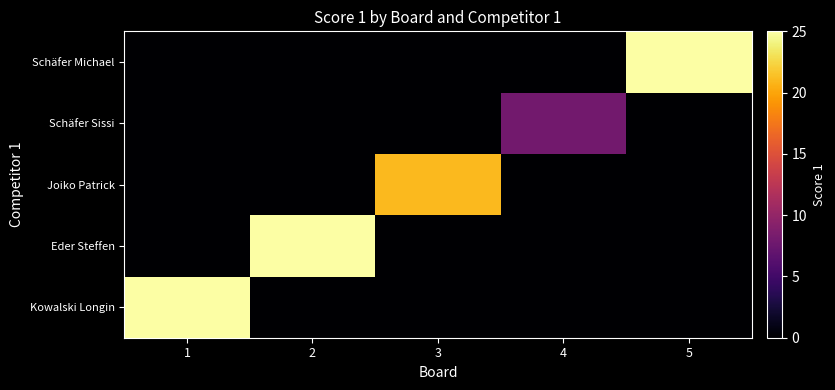

Reading right to left, what are all the values shown in this chart?

Kowalski Longin: 5=0	4=0	3=0	2=0	1=25
Eder Steffen: 5=0	4=0	3=0	2=25	1=0
Joiko Patrick: 5=0	4=0	3=21	2=0	1=0
Schäfer Sissi: 5=0	4=8	3=0	2=0	1=0
Schäfer Michael: 5=25	4=0	3=0	2=0	1=0